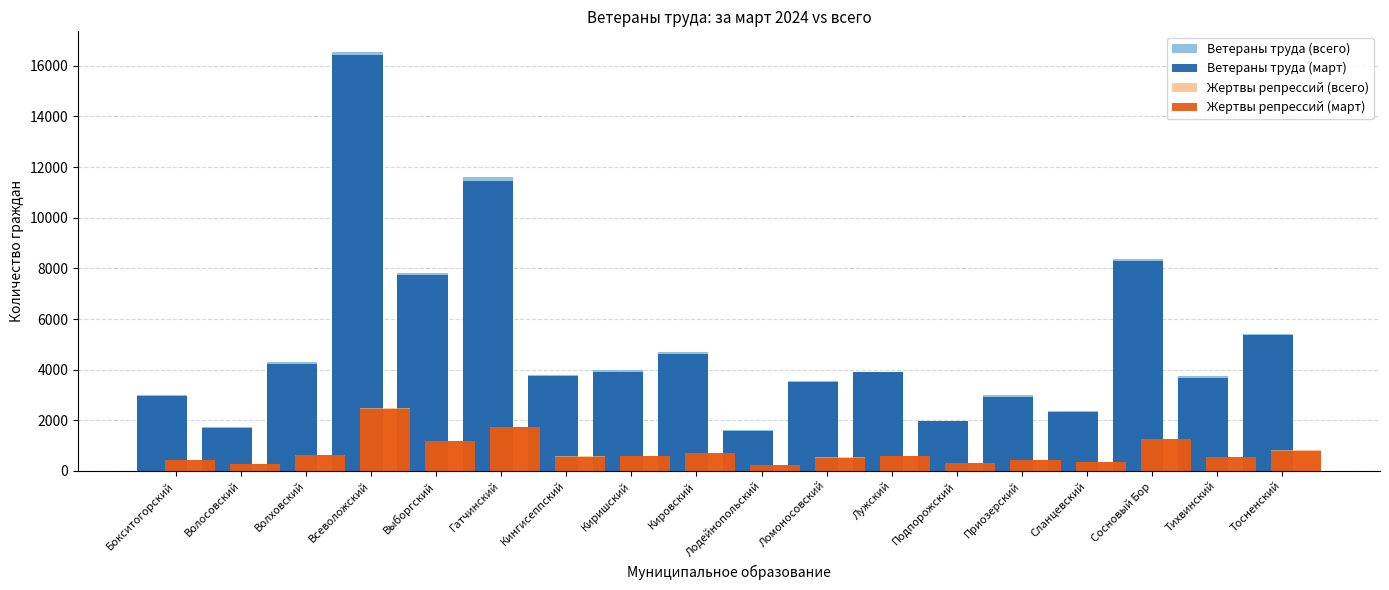

What is the difference between the maximum and minimum values in the Жертвы репрессий (март) series?

2224.5